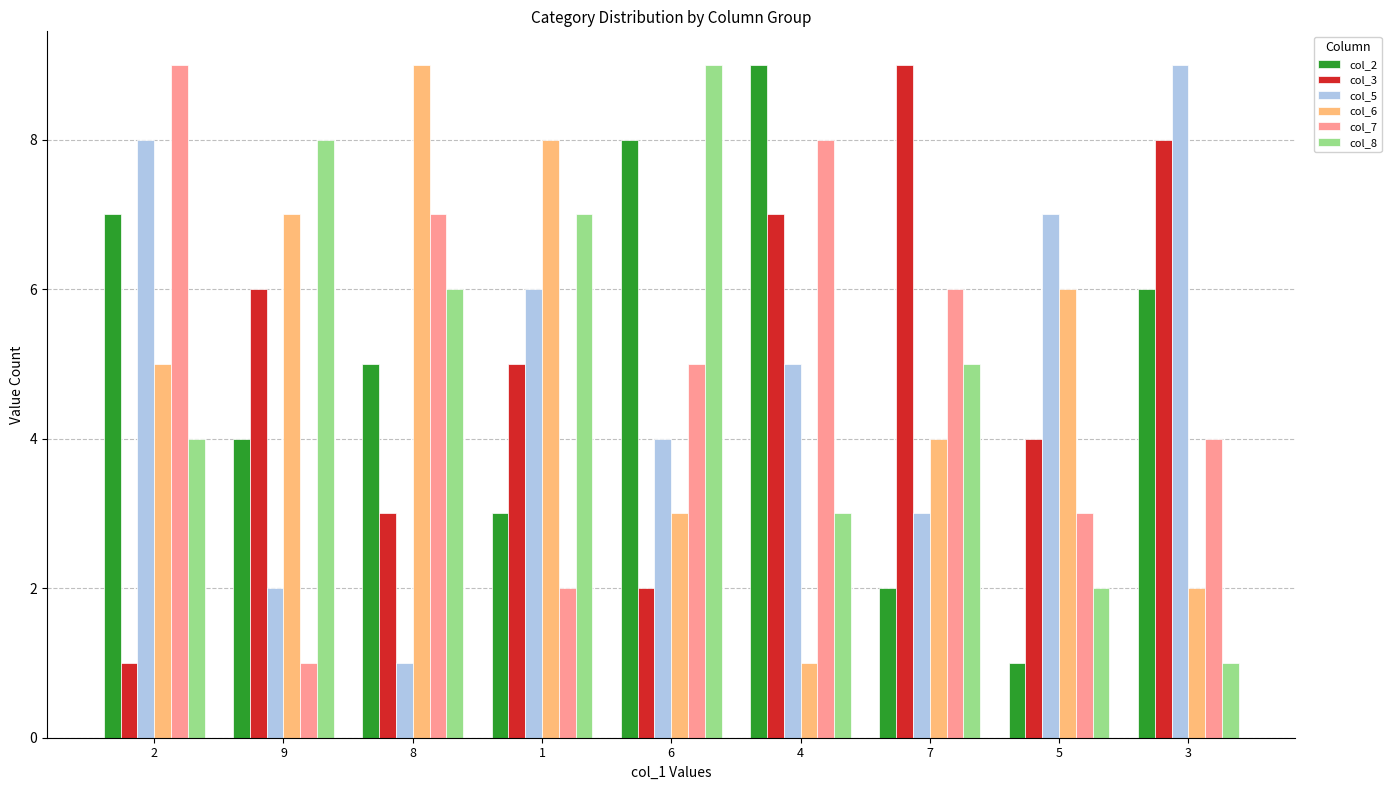

Are the bars horizontal?

No